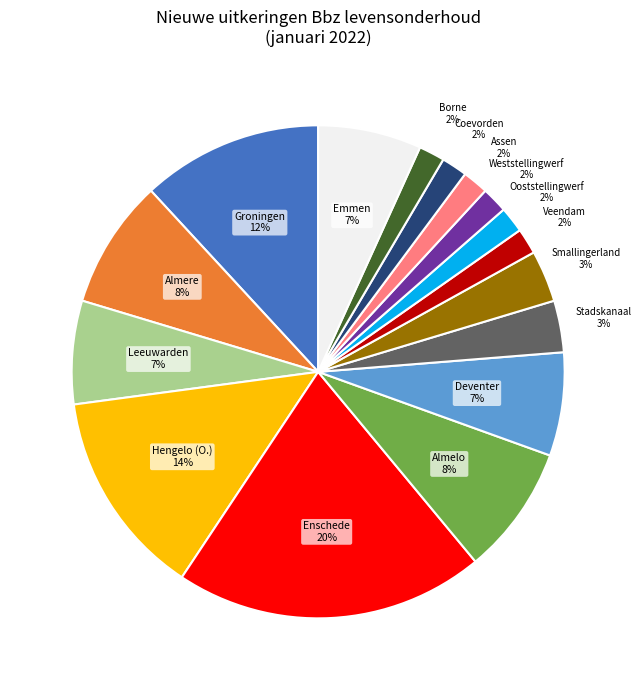

Which slice is the largest?

Enschede